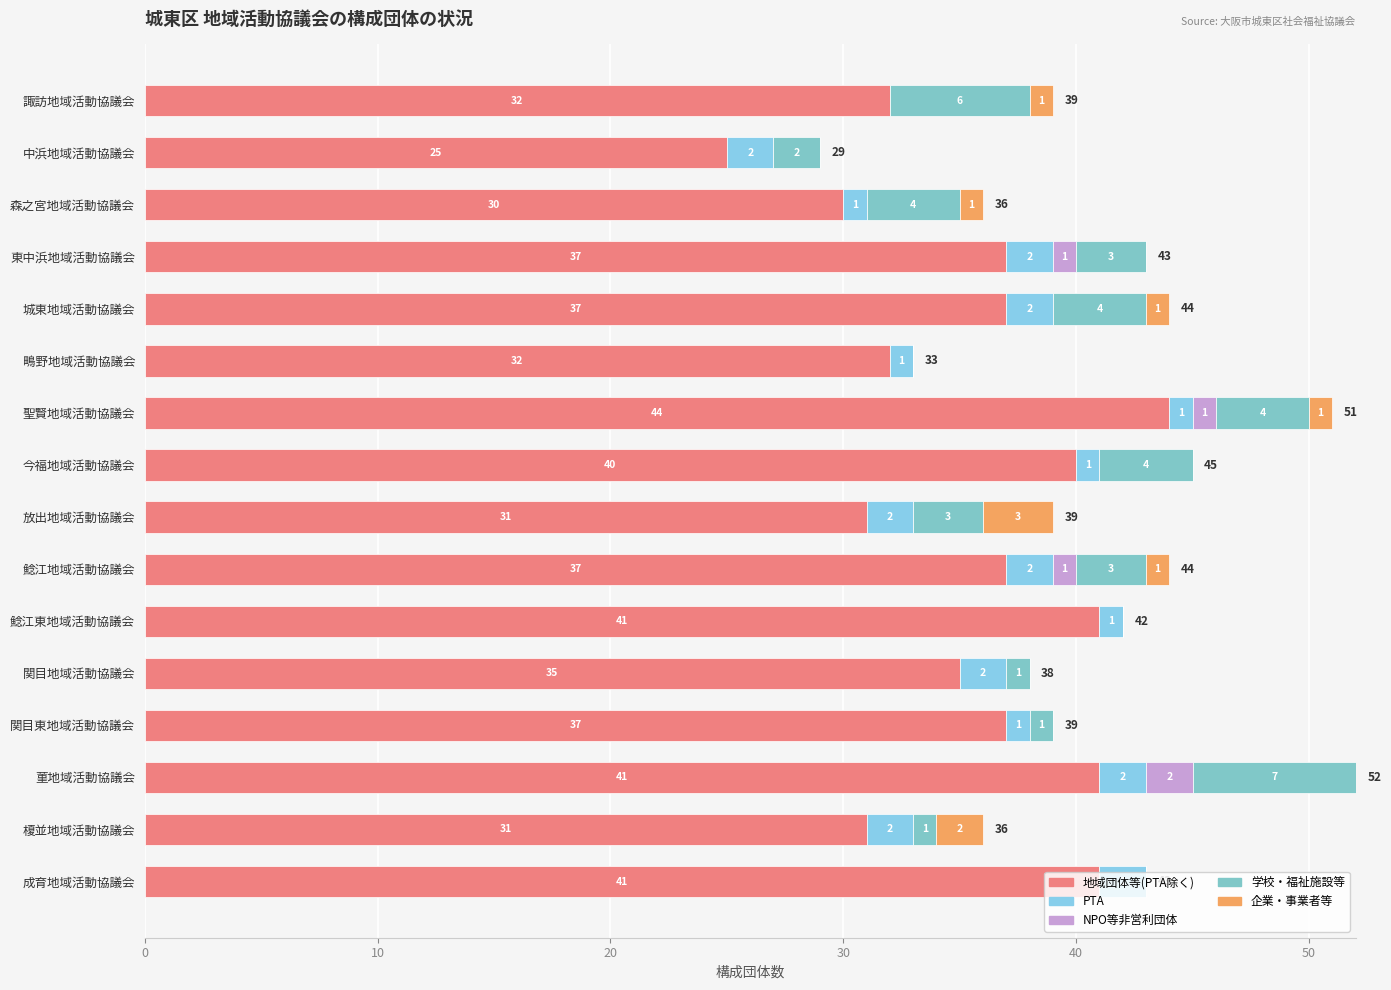

Count the number of categories in the chart.

16